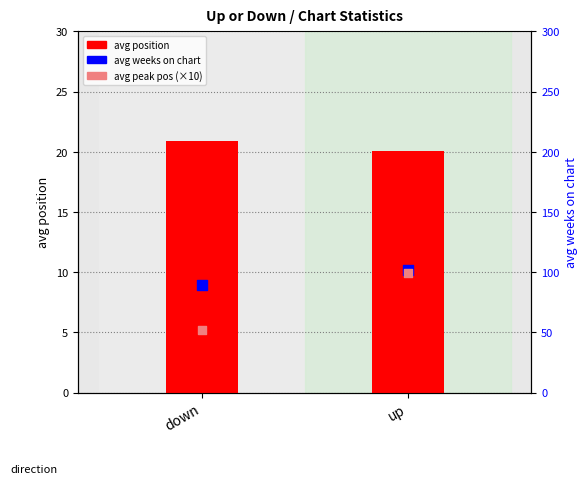

What are all the series names shown in the legend?

avg position, avg weeks on chart, avg peak position (×10)